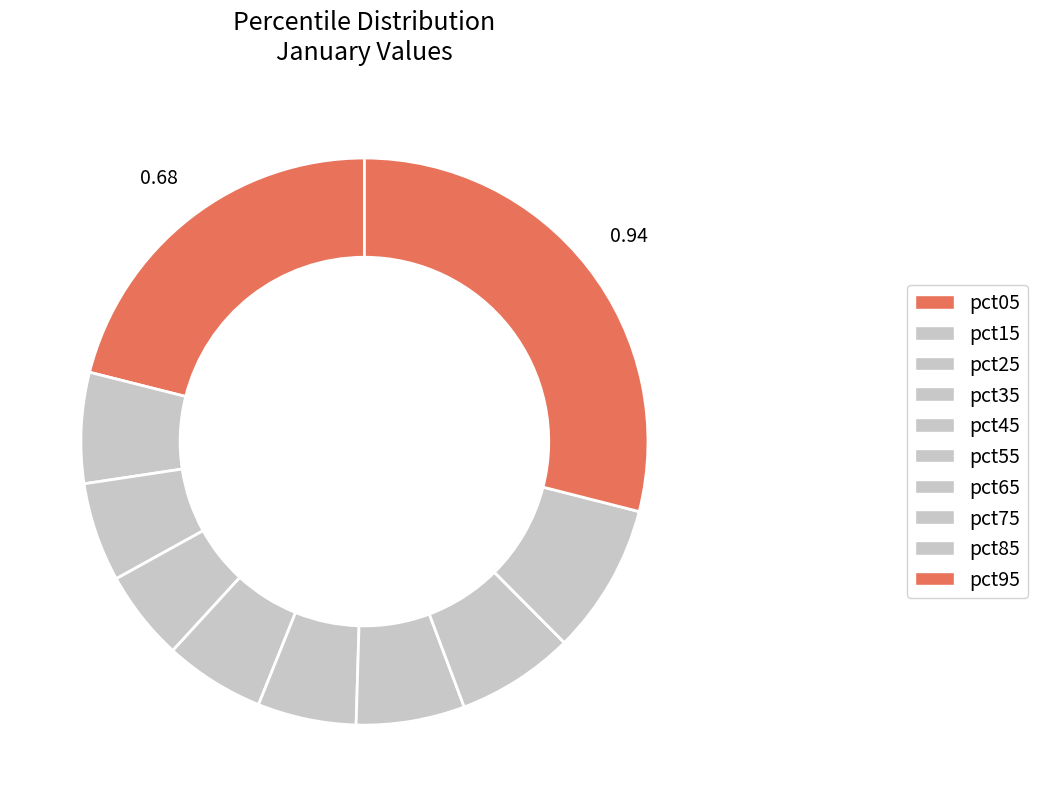

To the nearest percent, what portion does pct15 represent?

6%